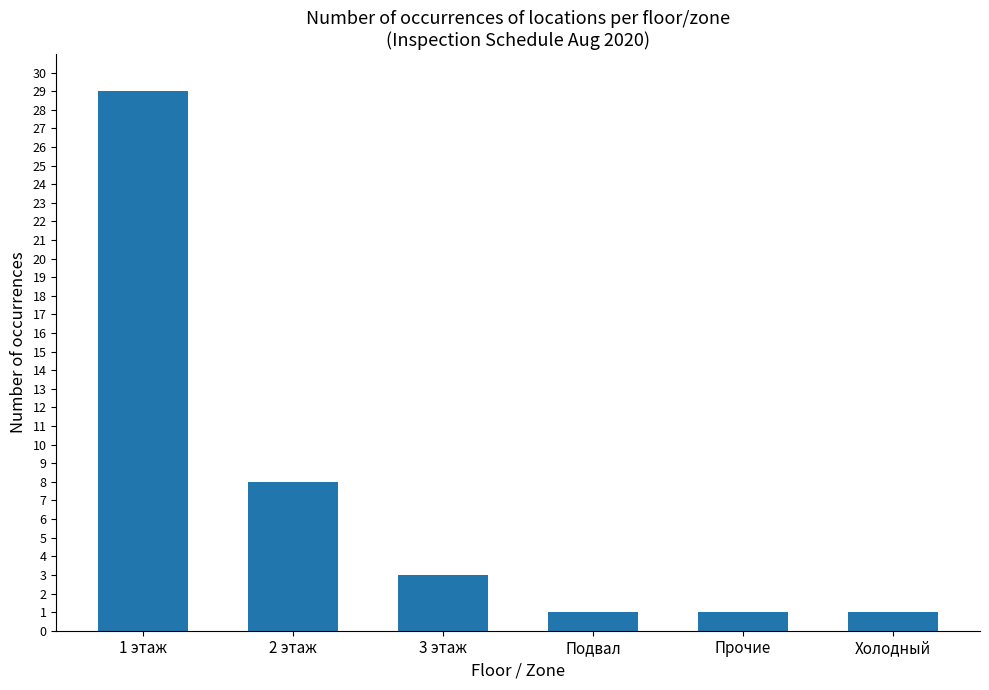

What is the label of the 2nd bar from the left?

2 этаж